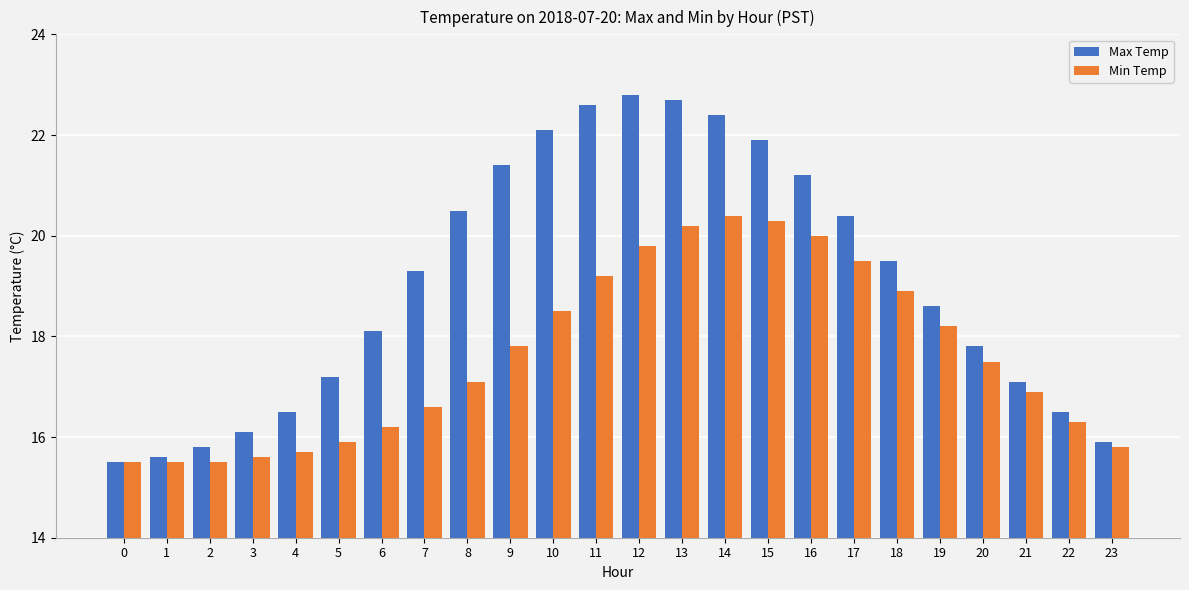

Which series has the largest total across all categories?

Max Temp